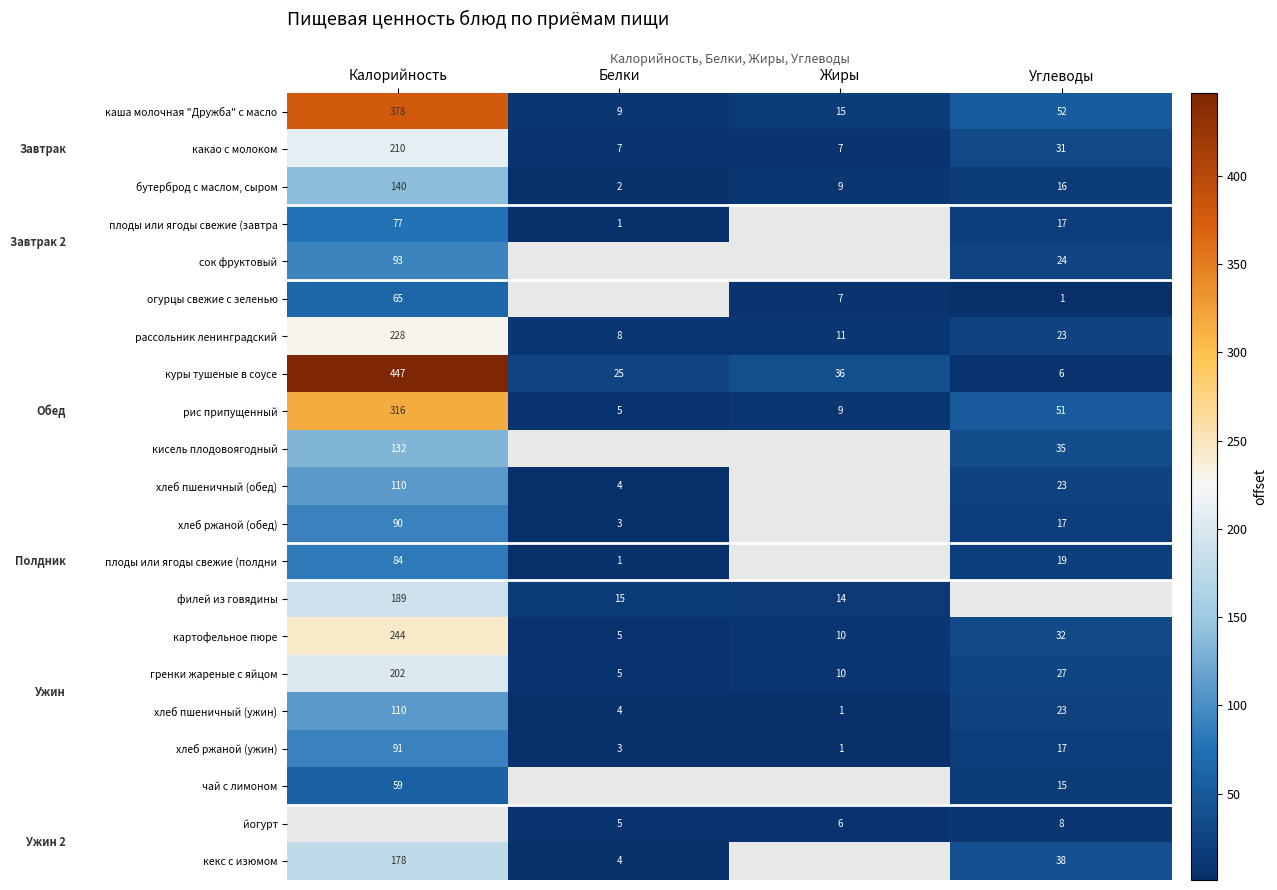

At how many categories does at least one series exceed 351?

1